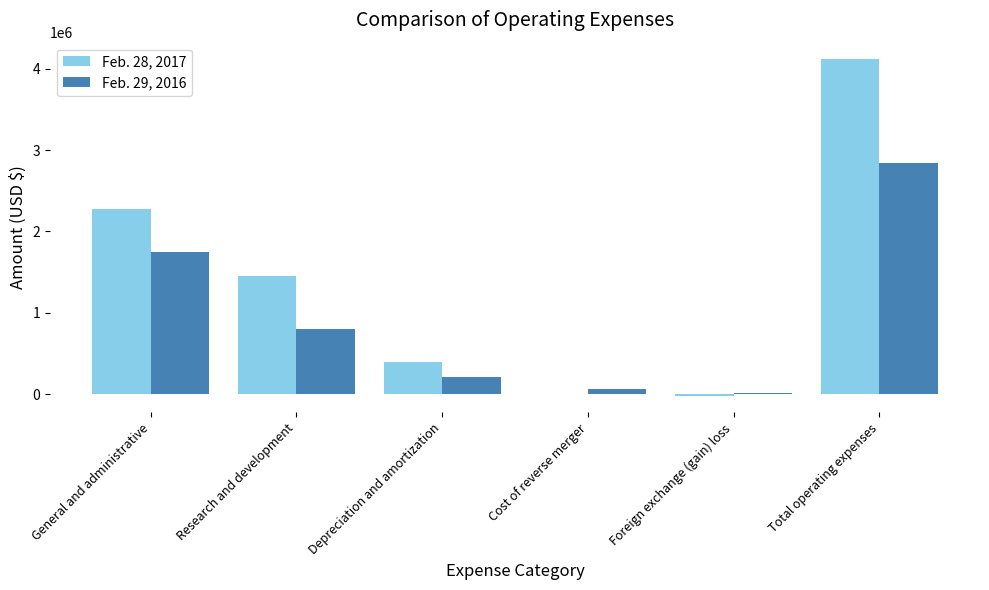

What is the maximum value shown in the chart?

4114001